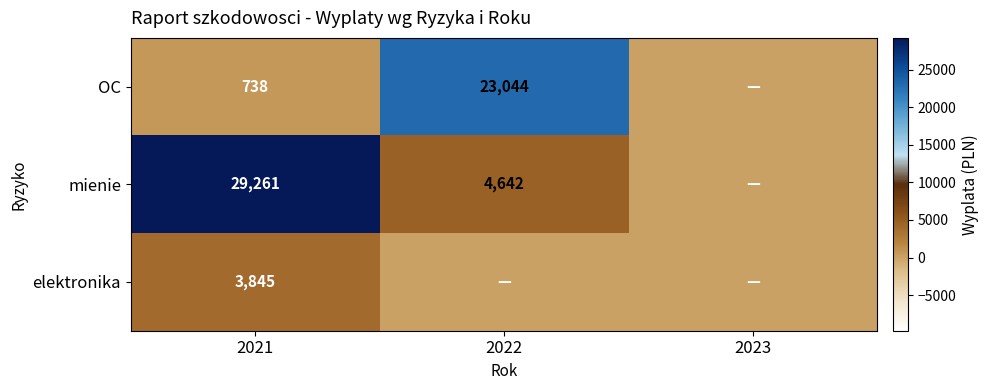

At which label is elektronika closest to 1922?

2022